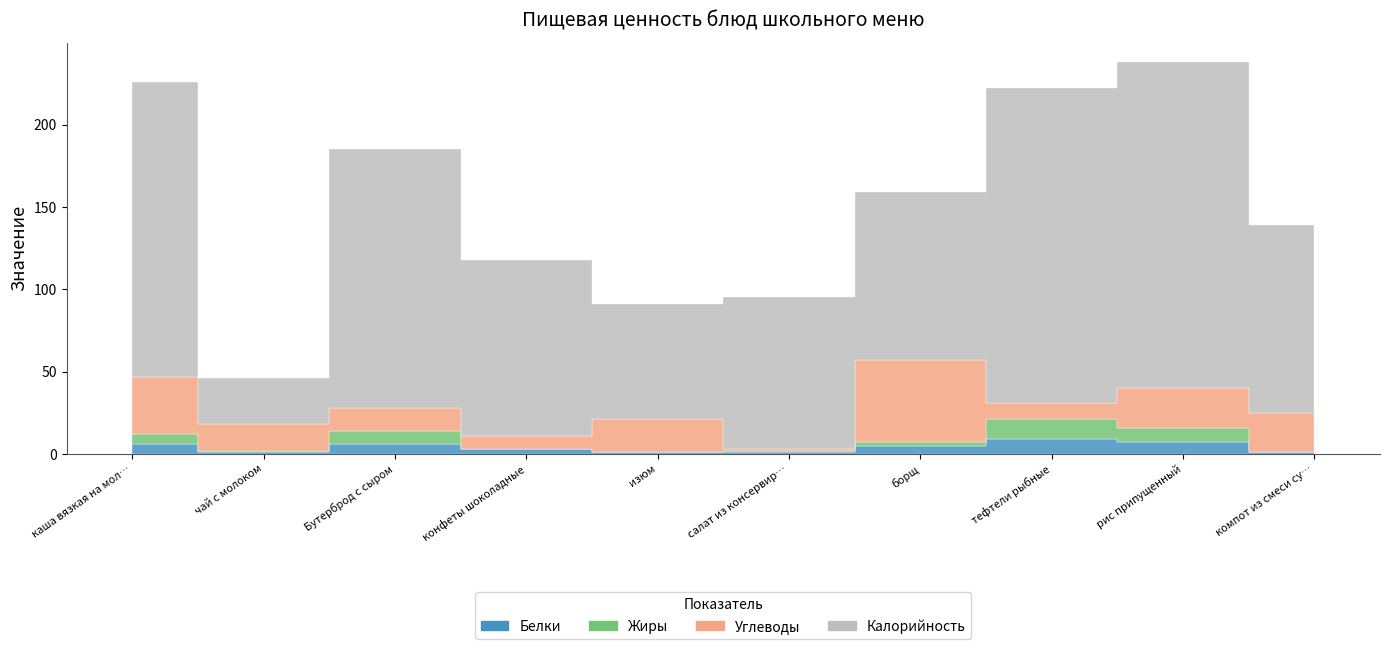

What is the total value across all series at изюм?

91